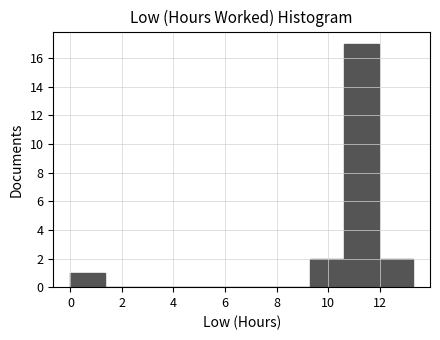

Which range on the x-axis has the tallest bar?

10.6 to 12.0